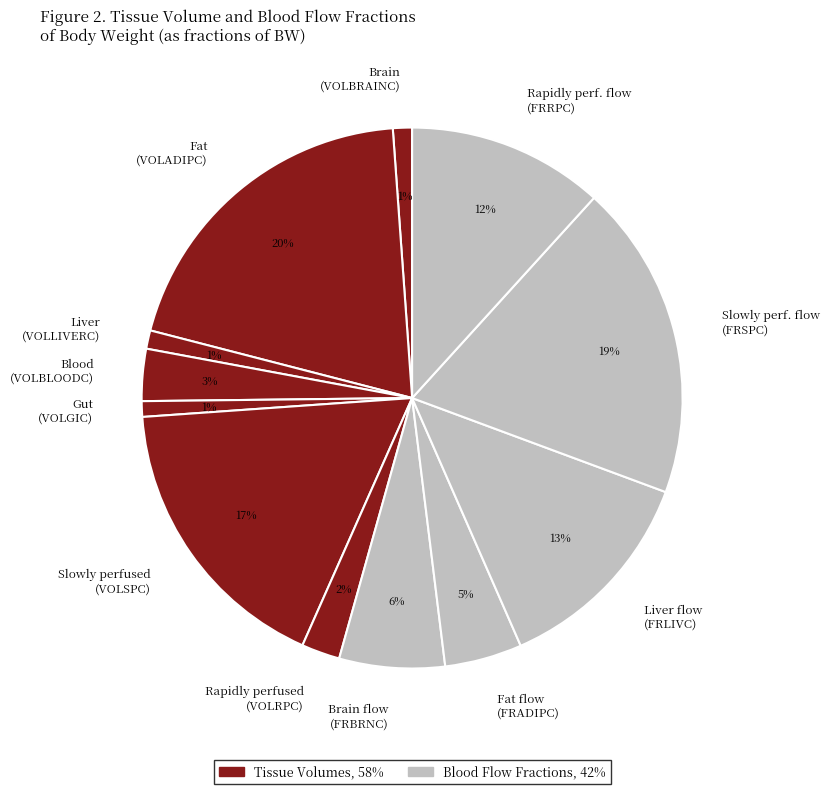

How many segments does this pie chart have?

12